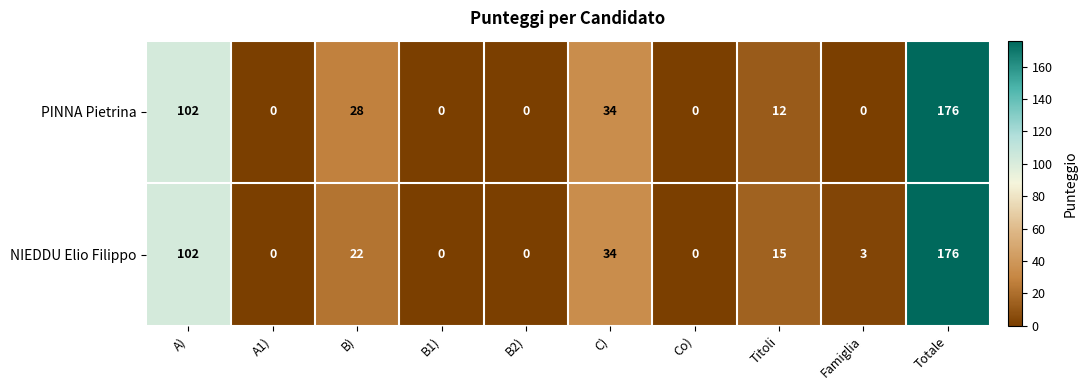

Between A1) and B), which series saw the biggest shift?

PINNA Pietrina